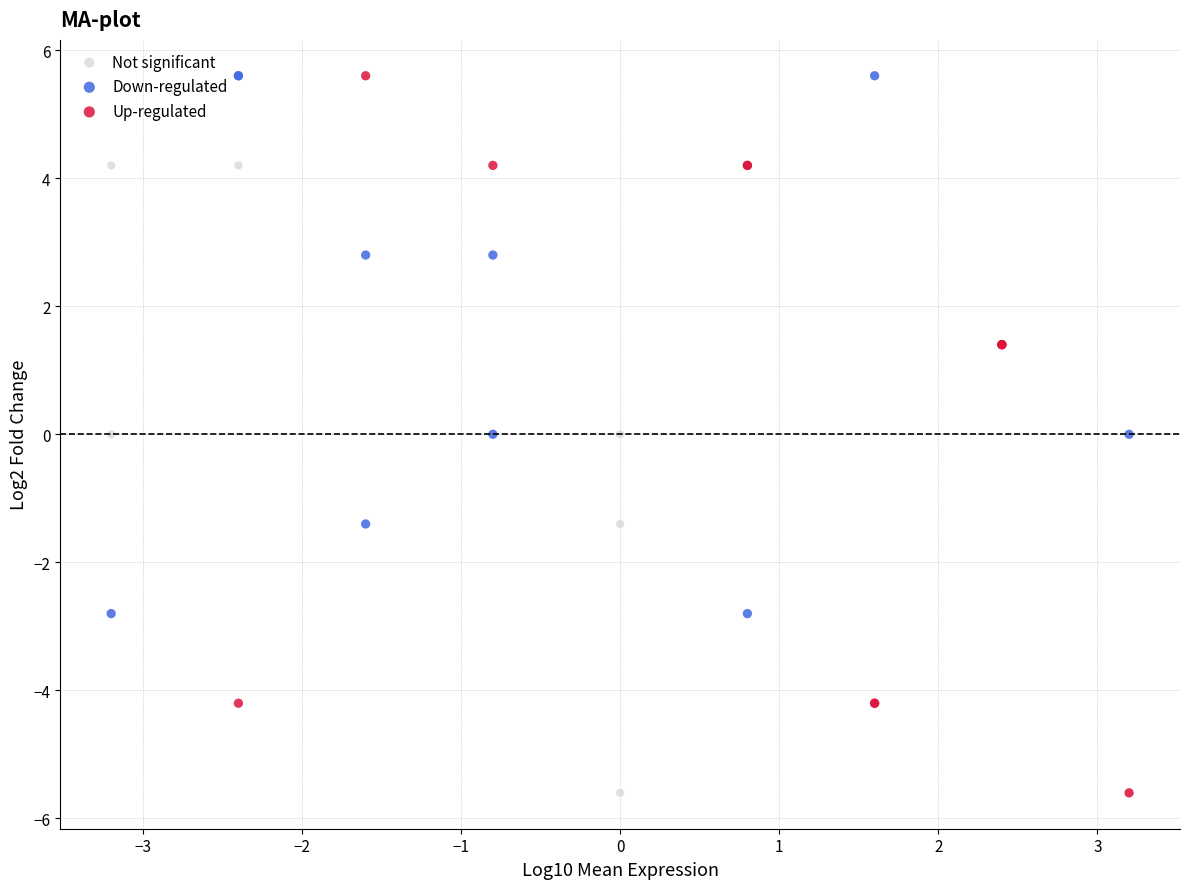

Which series has the widest spread of Y values?

Up-regulated